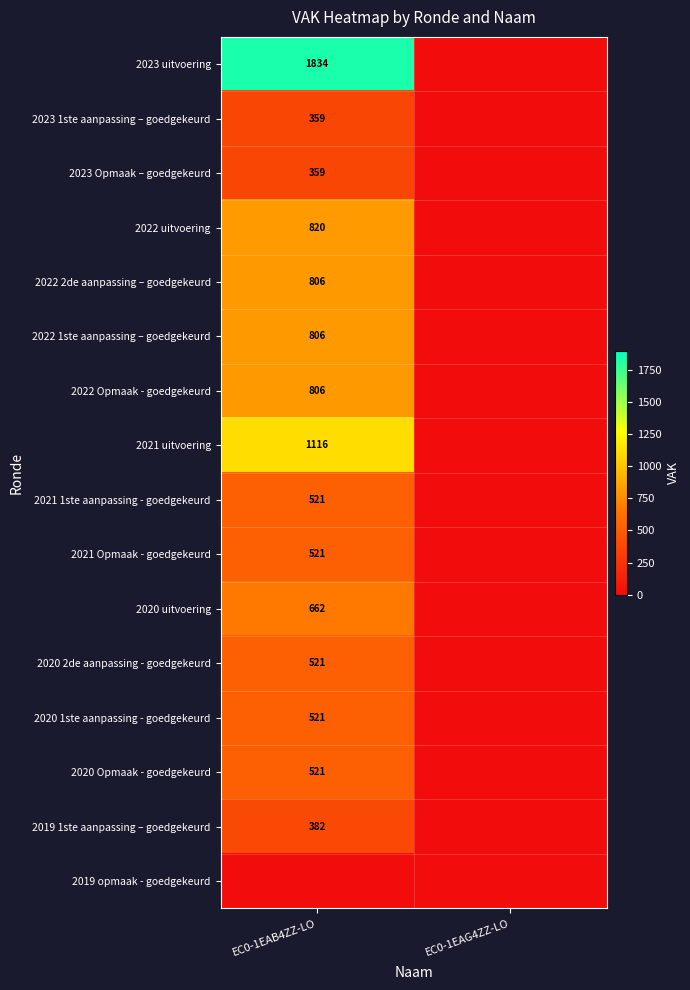

The 2021 1ste aanpassing - goedgekeurd series shows 521 at EC0-1EAB4ZZ-LO. True or false?

True